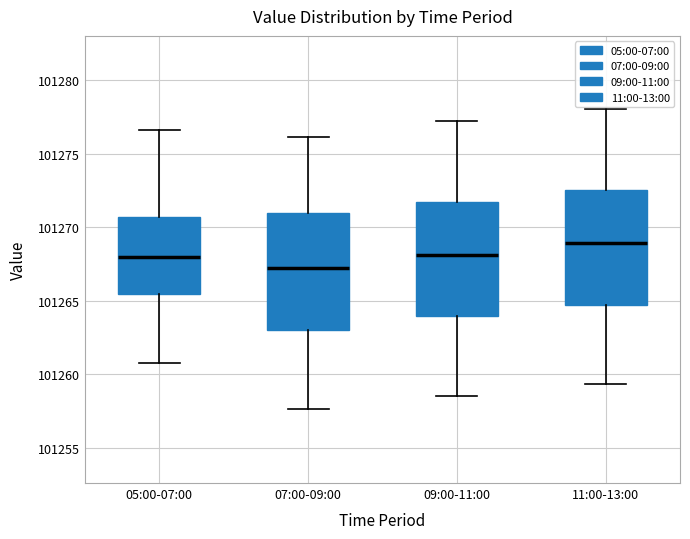

Where is the lower edge of the box for 11:00-13:00 on the y-axis? The values are not printed on the chart, so give them approximately, as read against the axis.

101264.5